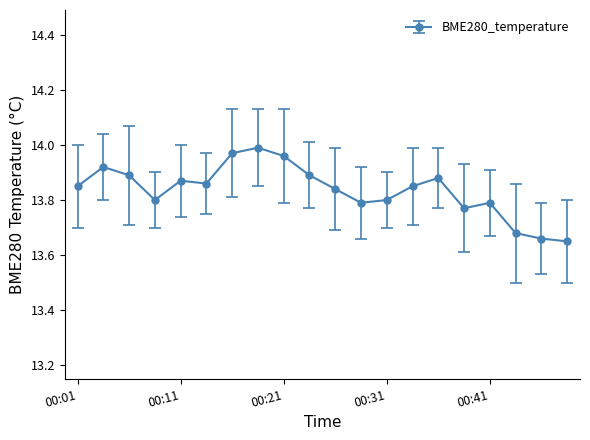

True or false: the data has more than 1 interior local peaks.

True